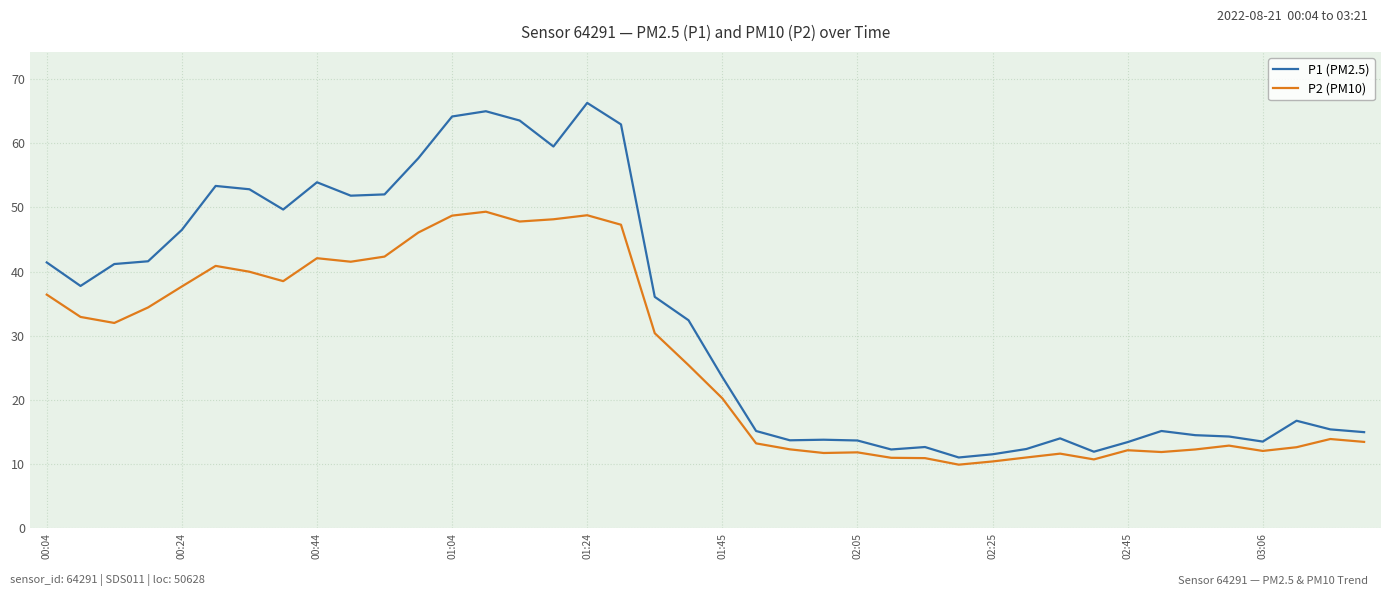

What is the maximum value for P1 (PM2.5)?

66.3